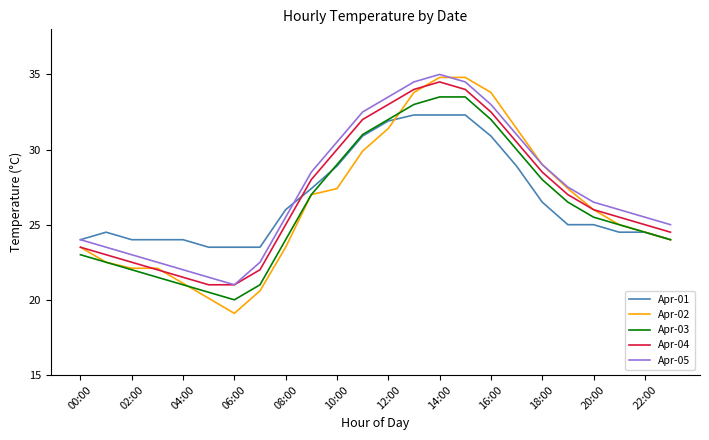

How many interior local valleys does the Apr-03 series have?

1